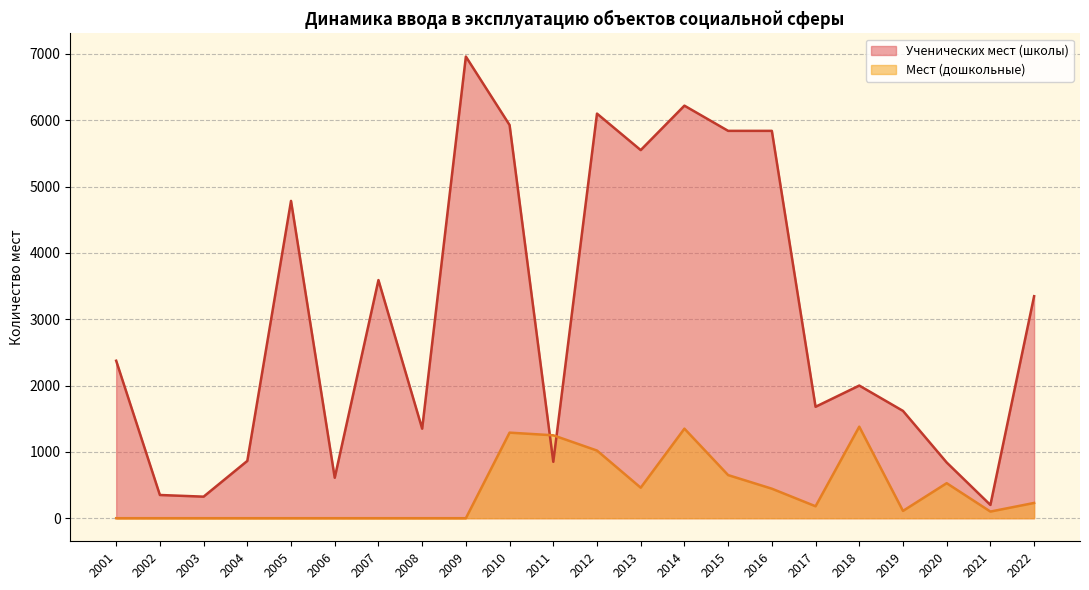

What is the difference between the maximum and minimum values in the Ученических мест (школы) series?

6760